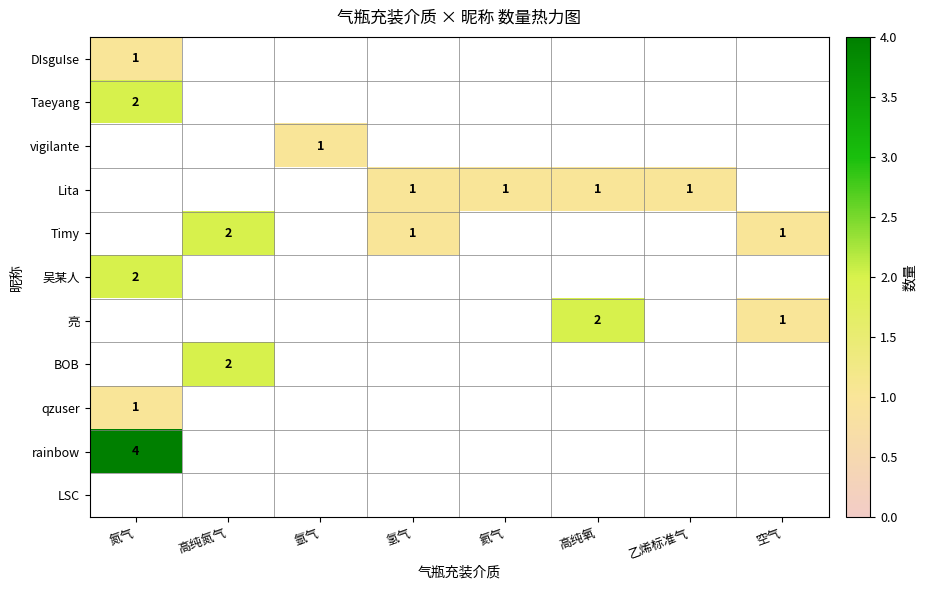

List the labels in order of DIsguIse value, largest first.

氮气, 高纯氮气, 氩气, 氢气, 氦气, 高纯氧, 乙烯标准气, 空气